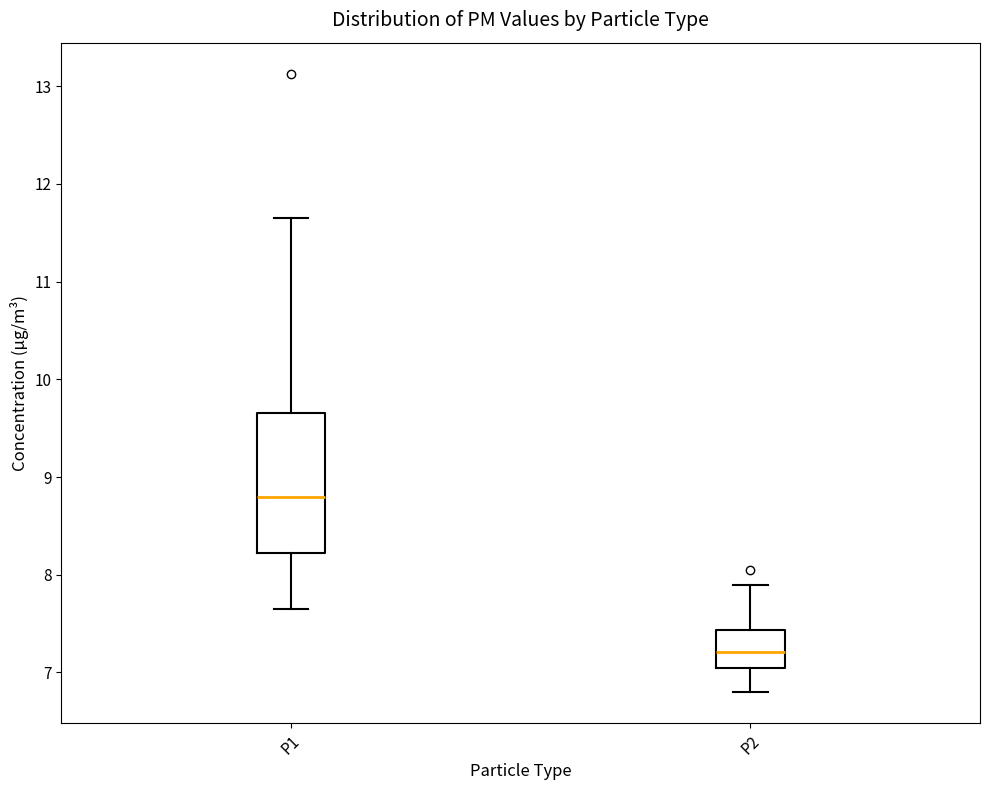

Reading left to right, read every box against the y-axis: the position of its median line, the range the box covers, and the ends of its whiskers. The values are not printed on the chart, so give them approximately, as read against the axis.

P1: median 8.8, box 8.2 to 9.7, whiskers 7.7 to 11.7
P2: median 7.2, box 7.1 to 7.4, whiskers 6.8 to 7.9